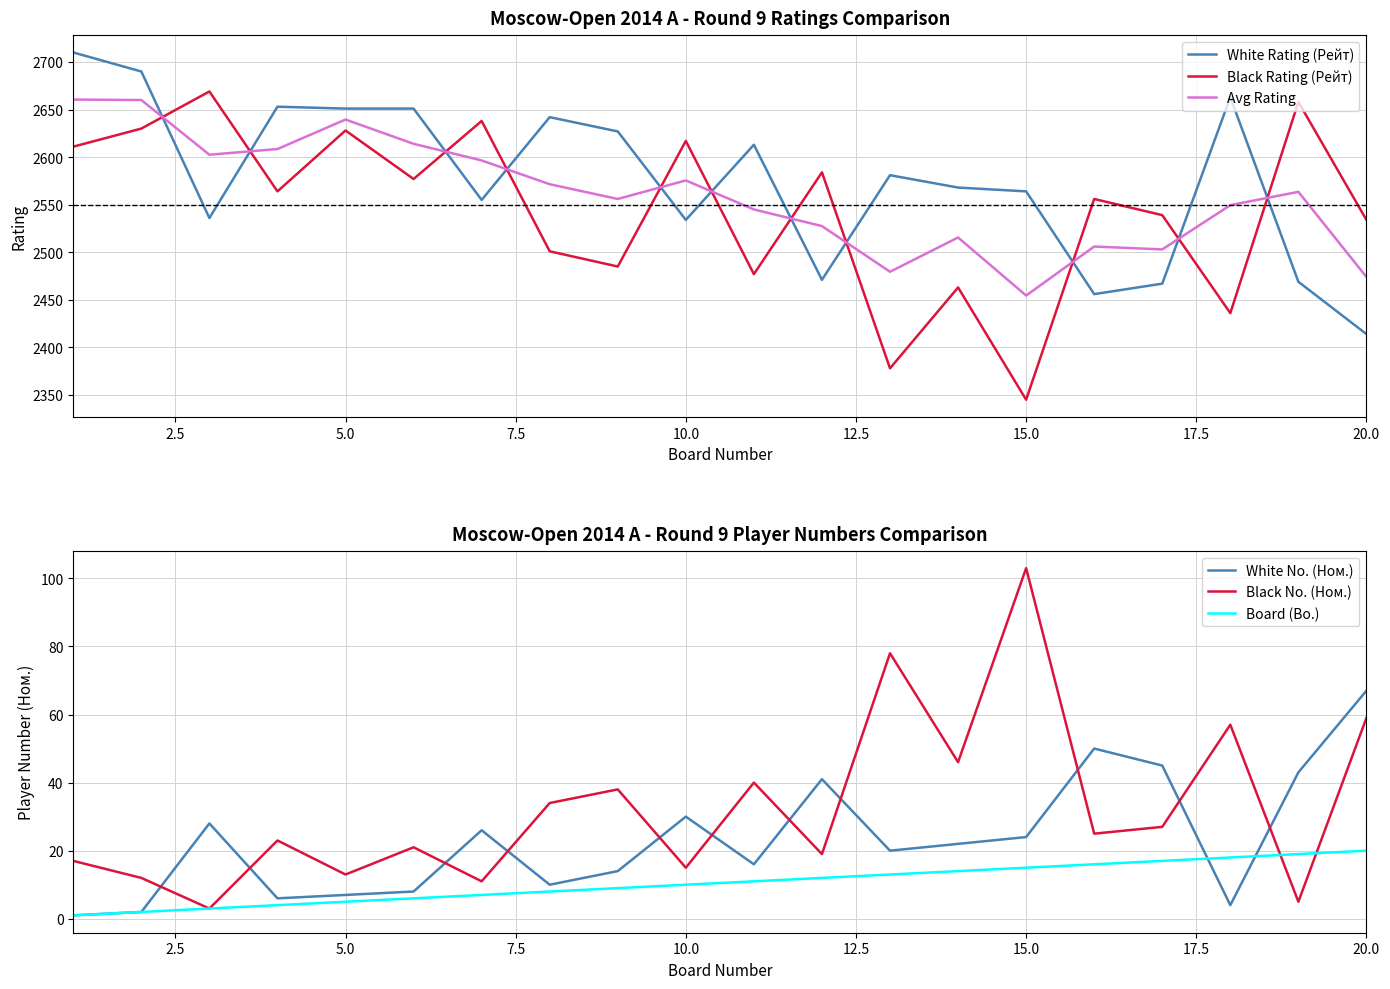

The Avg Rating series shows 1291.6 at 10.0. True or false?

False